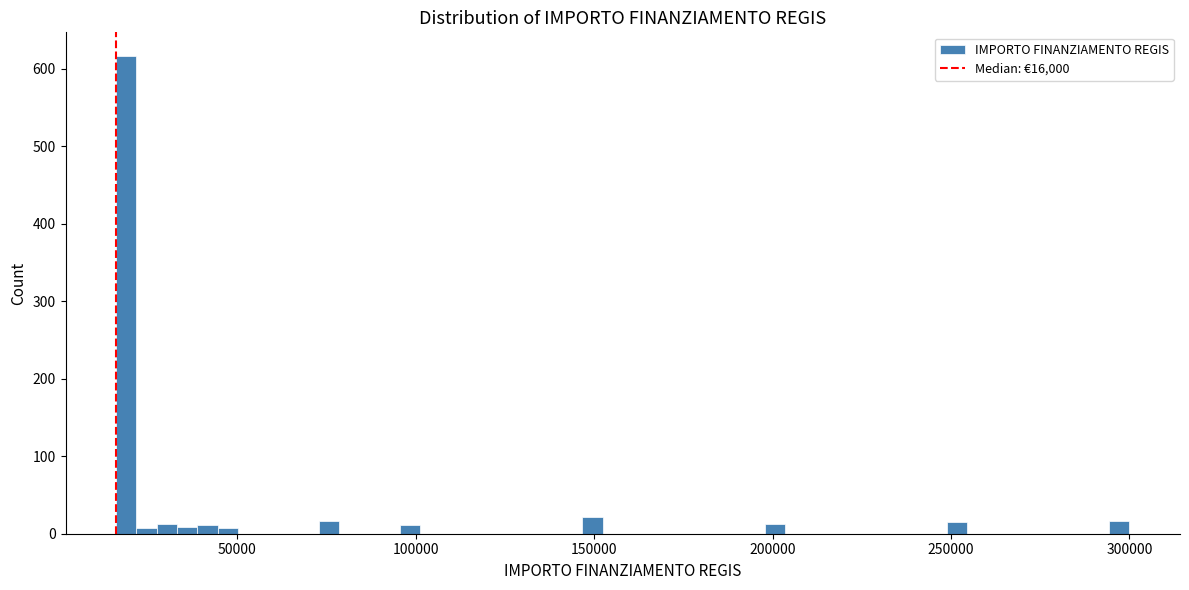

Read against the x-axis, roughly where is the centre of the tallest bar?

20000